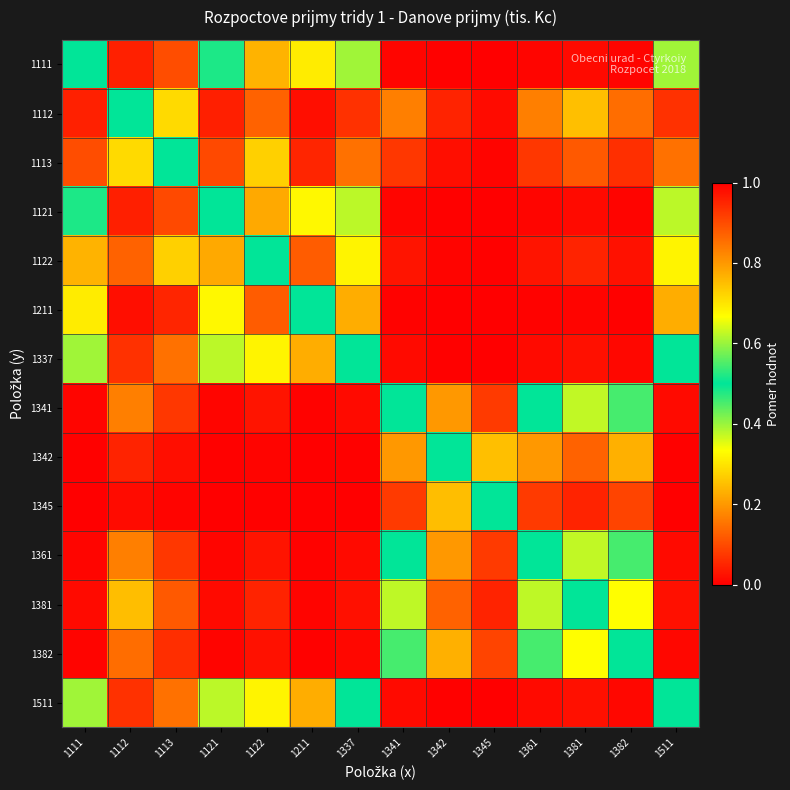

What is the difference between the highest and lowest values at 1381?

0.9